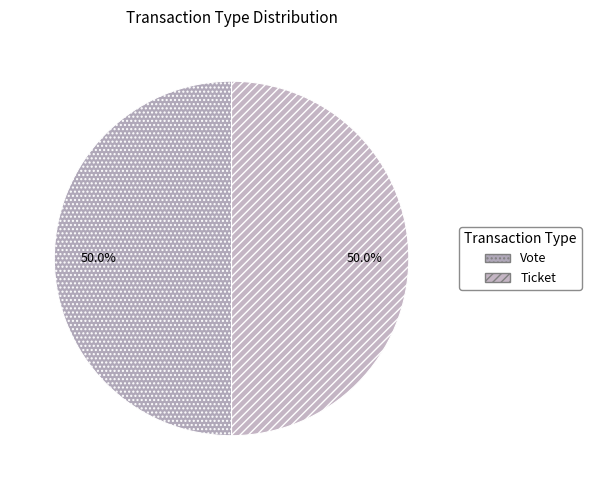

Which category has the biggest portion of the pie?

Vote